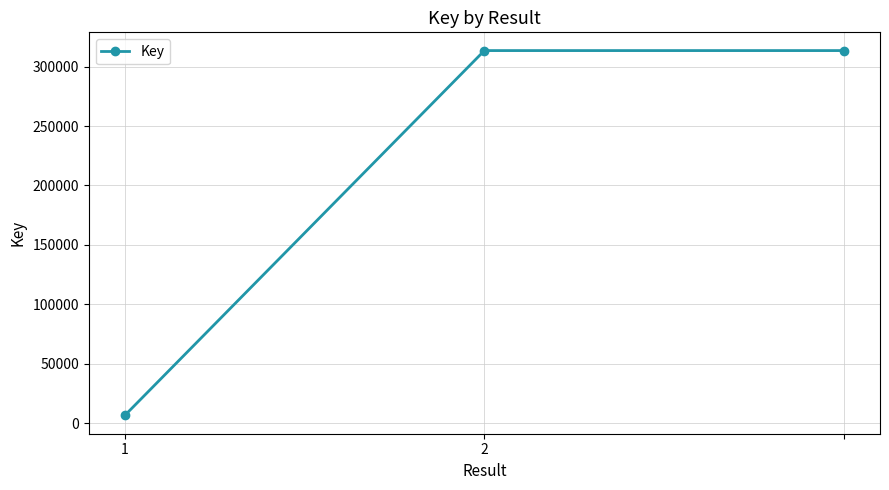

What is the greatest value displayed?

313418